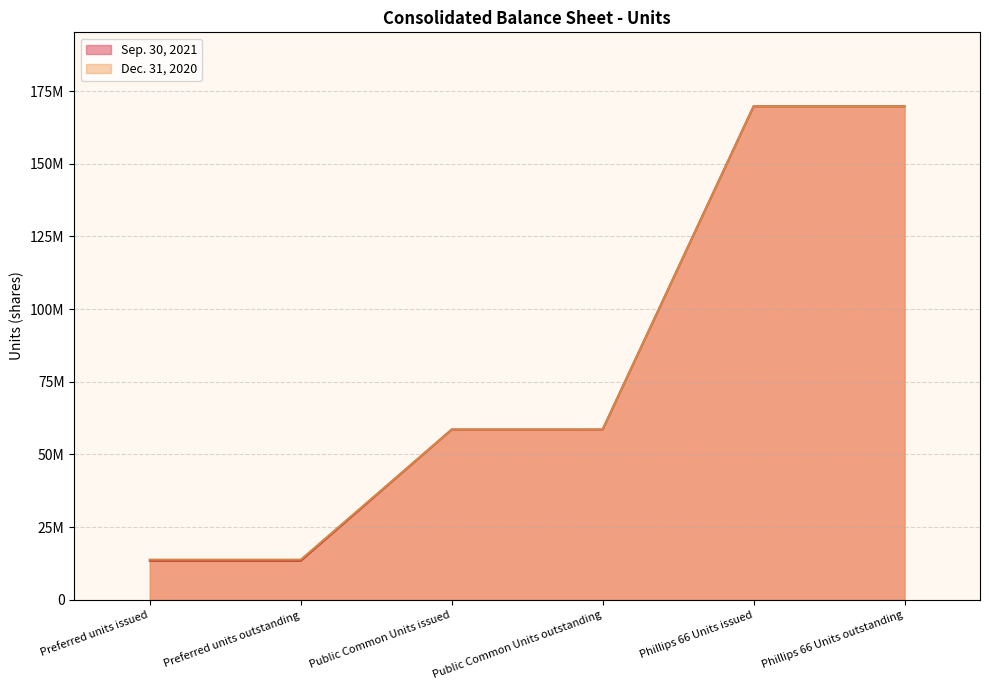

Which has a higher value, Preferred units issued or Phillips 66 Units issued?

Phillips 66 Units issued